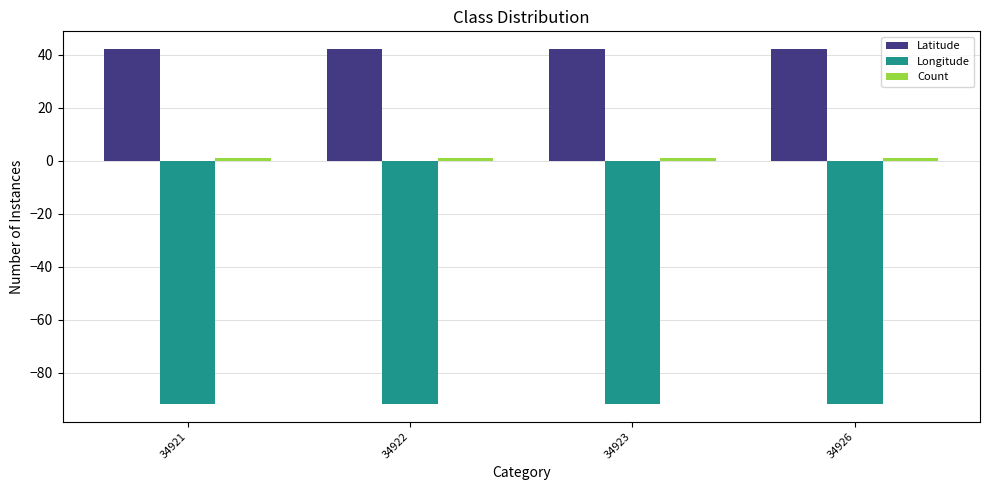

What is the average value of the Longitude series?

-91.8